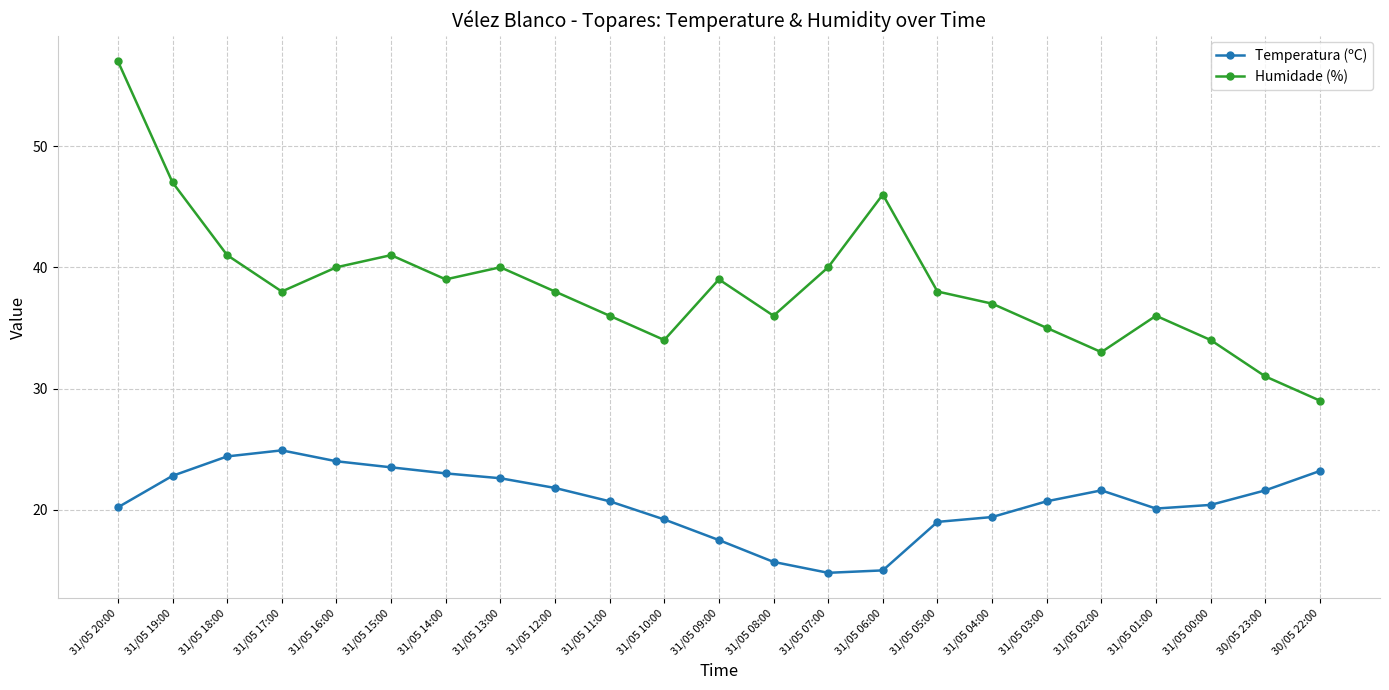

The value of Temperatura (ºC) at 31/05 00:00 is 8.3. True or false?

False